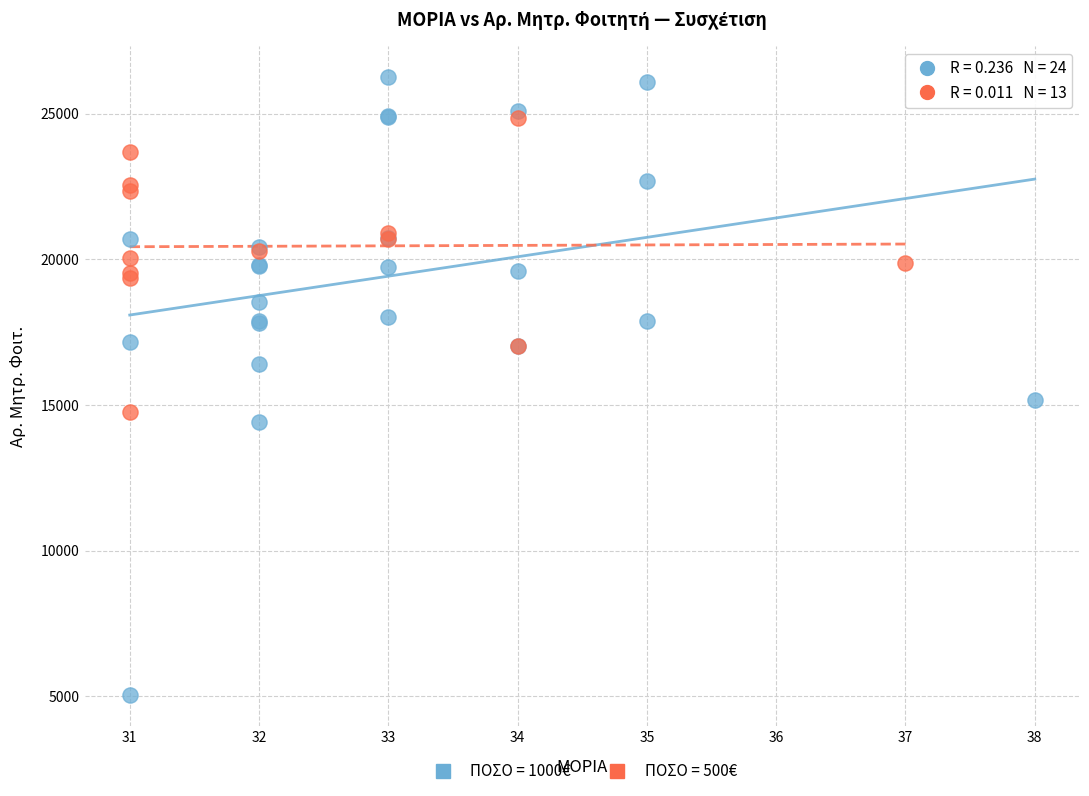

What are all the series names shown in the legend?

ΠΟΣΟ = 1000€, ΠΟΣΟ = 500€